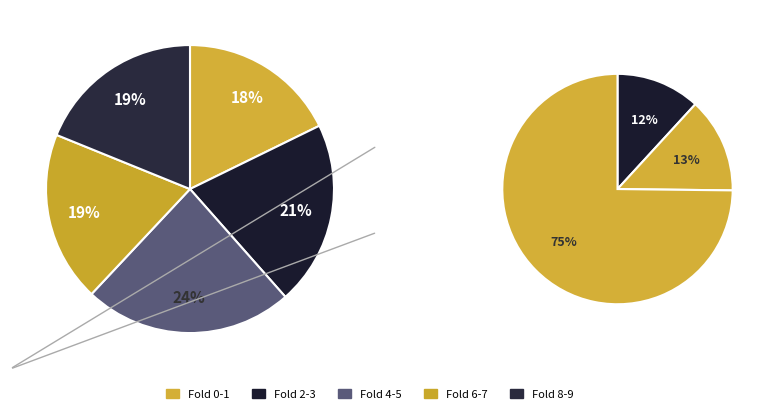

Between fold_3 and fold_0, which is larger?

fold_3